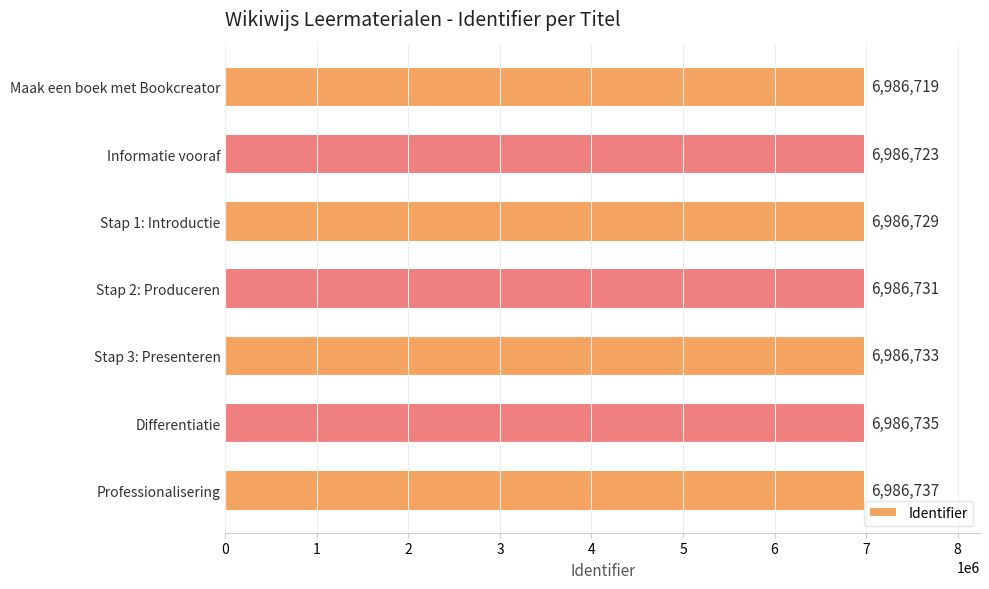

The value at Stap 2: Produceren is 11915805. True or false?

False